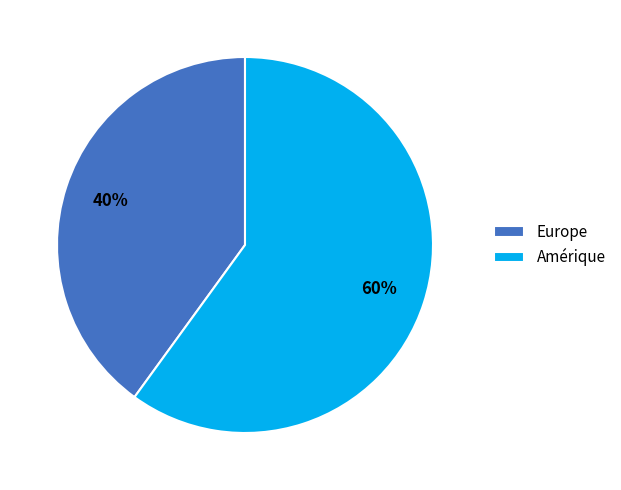

True or false: Amérique accounts for 47% of the total.

False